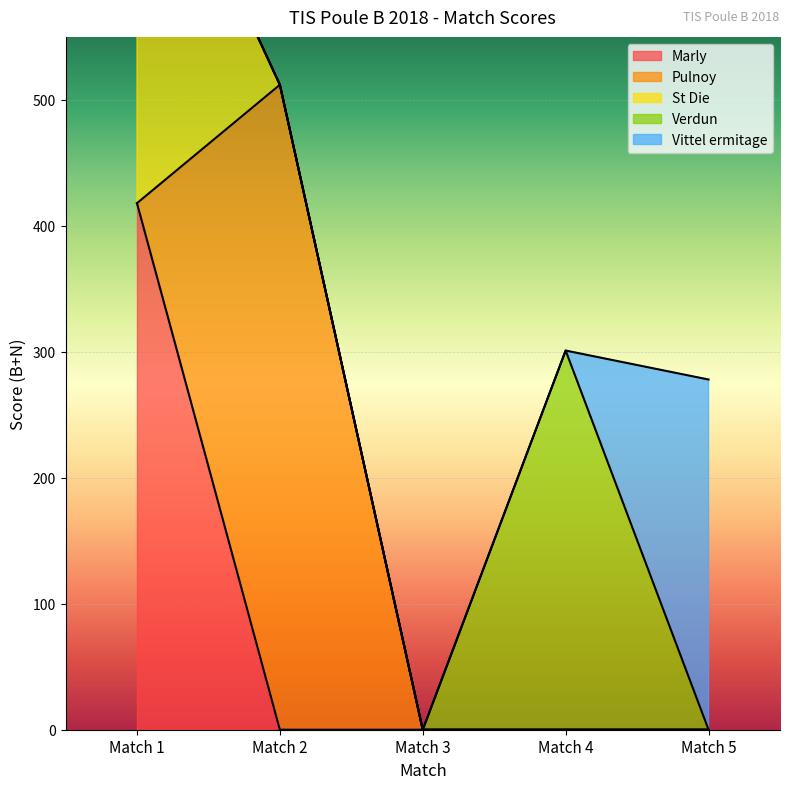

List the labels in order of Verdun value, largest first.

Match 4, Match 1, Match 2, Match 3, Match 5